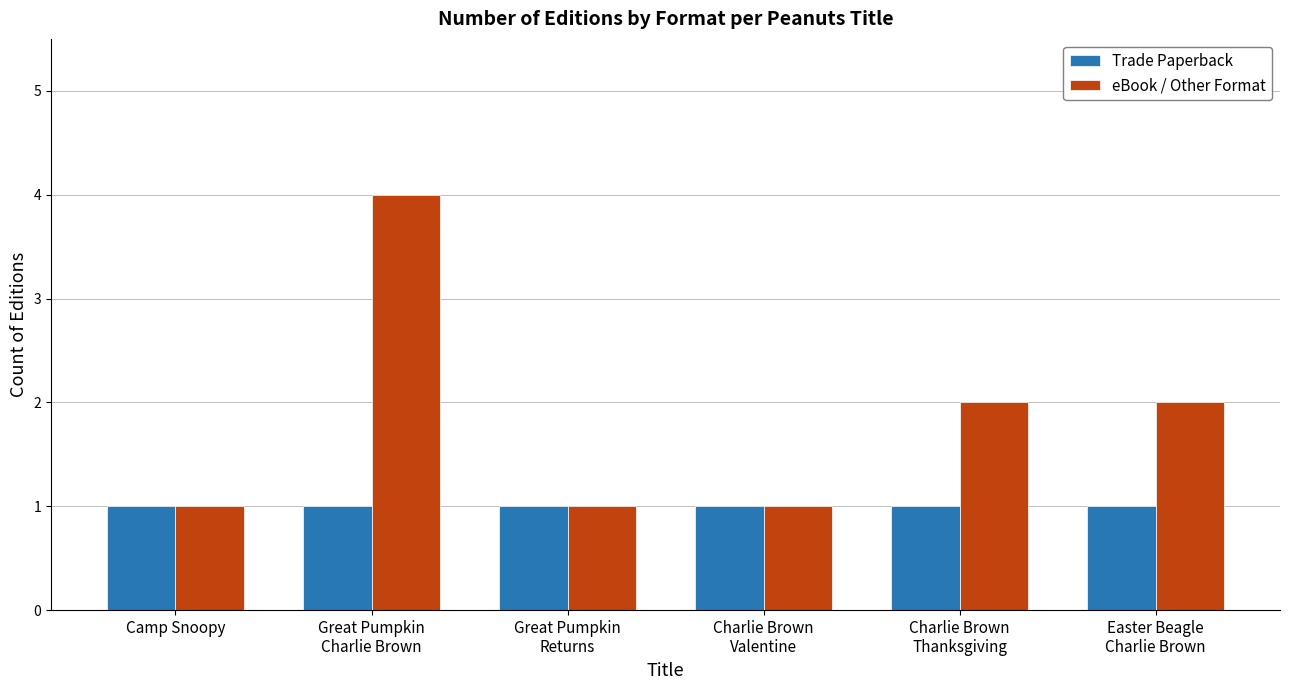

What is the difference between the second highest and minimum values in the eBook / Other Format series?

1